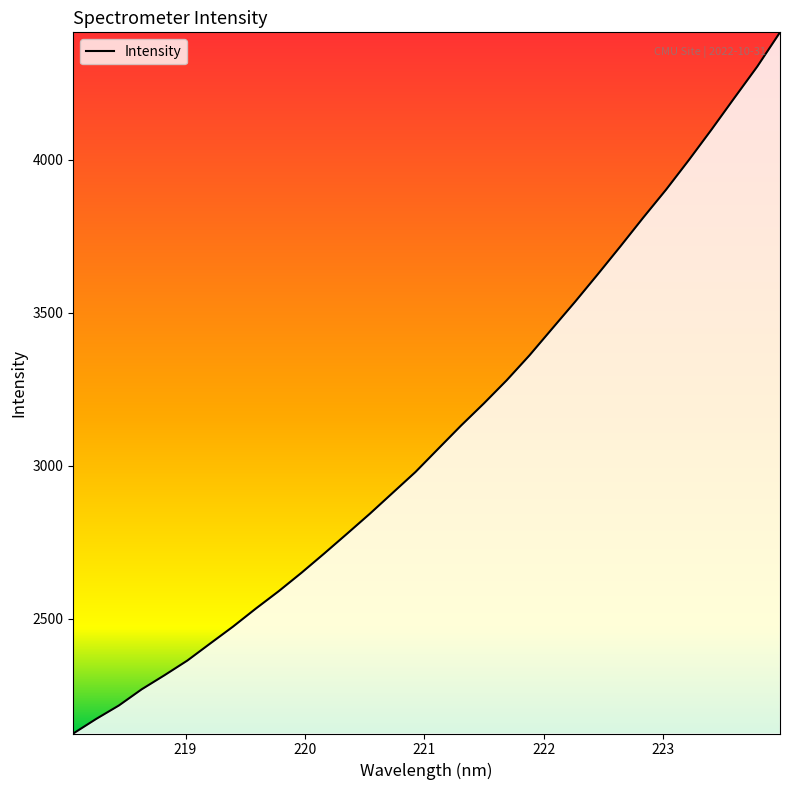

What is the smallest value displayed?

2124.8